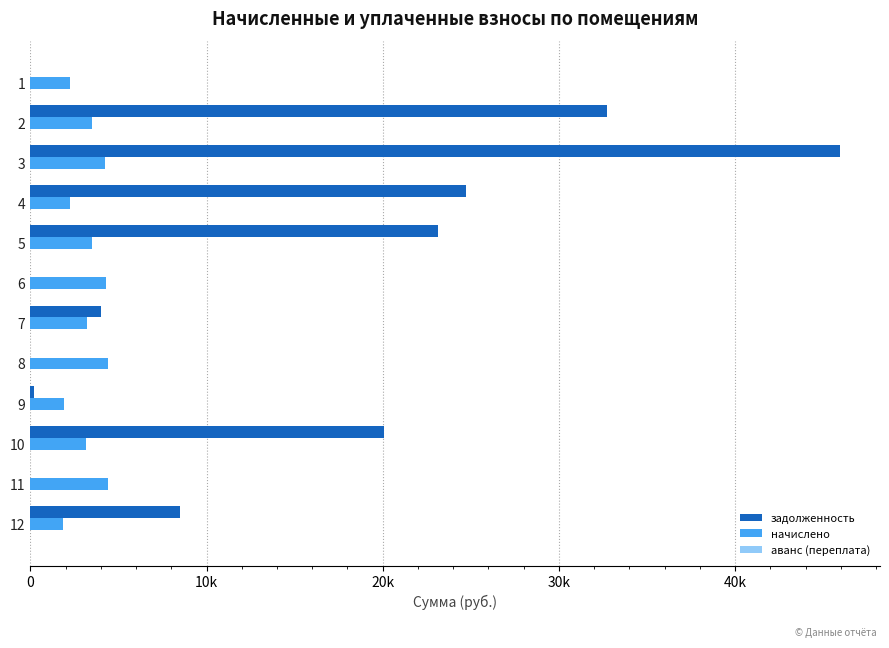

Reading left to right, transcribe all the data shown in this chart.

задолженность: 0.7	32743.3	45931.4	24727.8	23166.5	0.9	3987.6	0.0	226.1	20054.4	1.6	8475.2
начислено: 2271.1	3476.3	4218.5	2271.1	3521.0	4318.9	3236.4	4419.4	1886.0	3180.6	4413.8	1874.9
аванс (переплата): 0.0	0.0	0.0	0.0	0.0	0.0	0.0	0.3	0.0	0.0	0.0	0.0